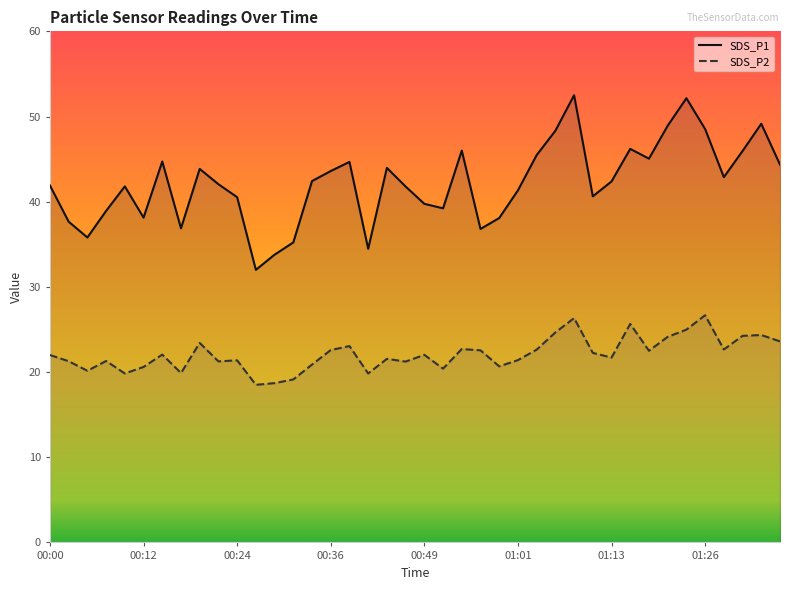

Is the value of SDS_P2 at 00:24 greater than the value of SDS_P1 at 24?

No